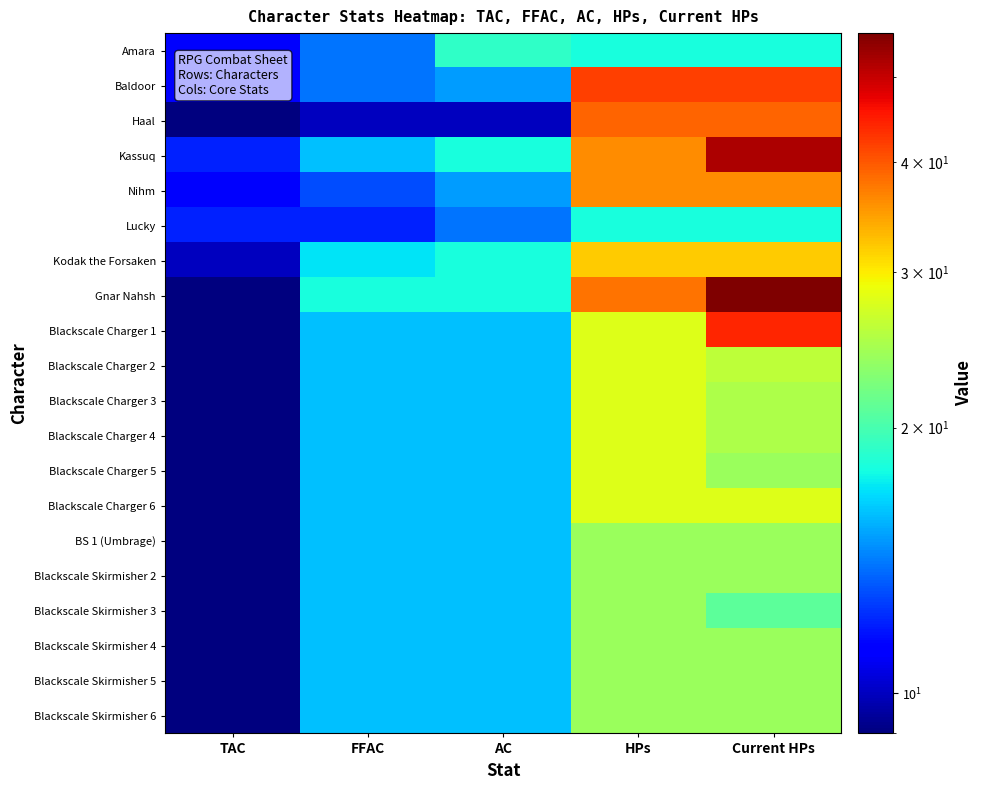

How many series are shown in this chart?

20